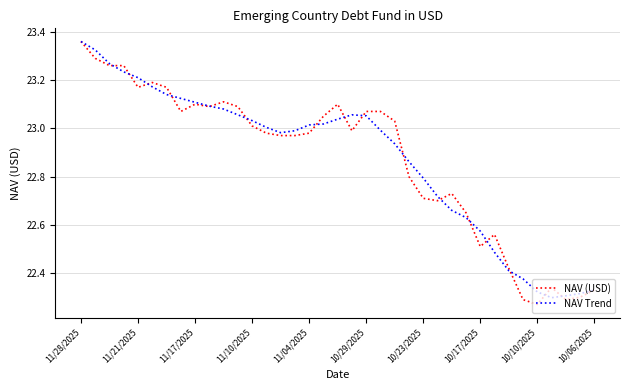

Which series has the widest spread of values?

NAV (USD)